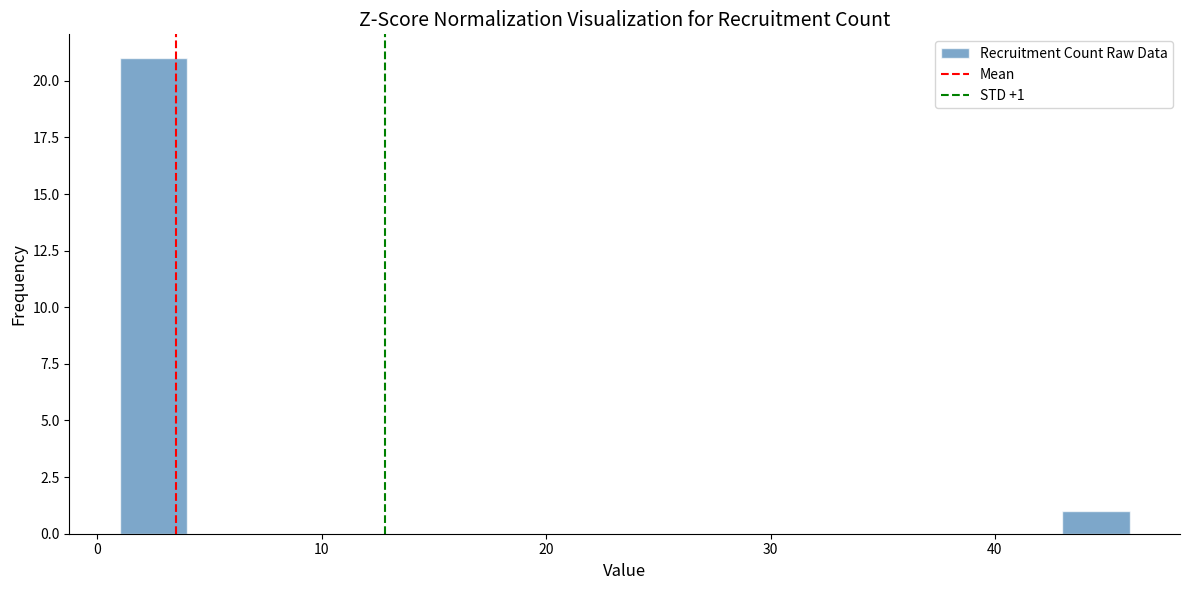

Around what value on the x-axis is the tallest bar? Give the approximate position of its centre, as read against the axis.

3